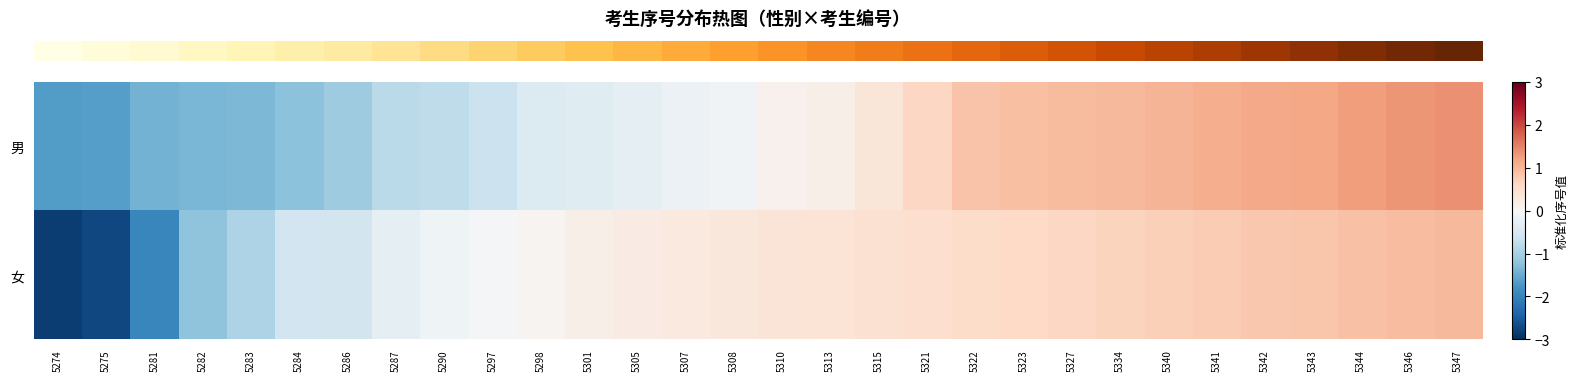

Between 5275 and 5315, which is larger?

5315